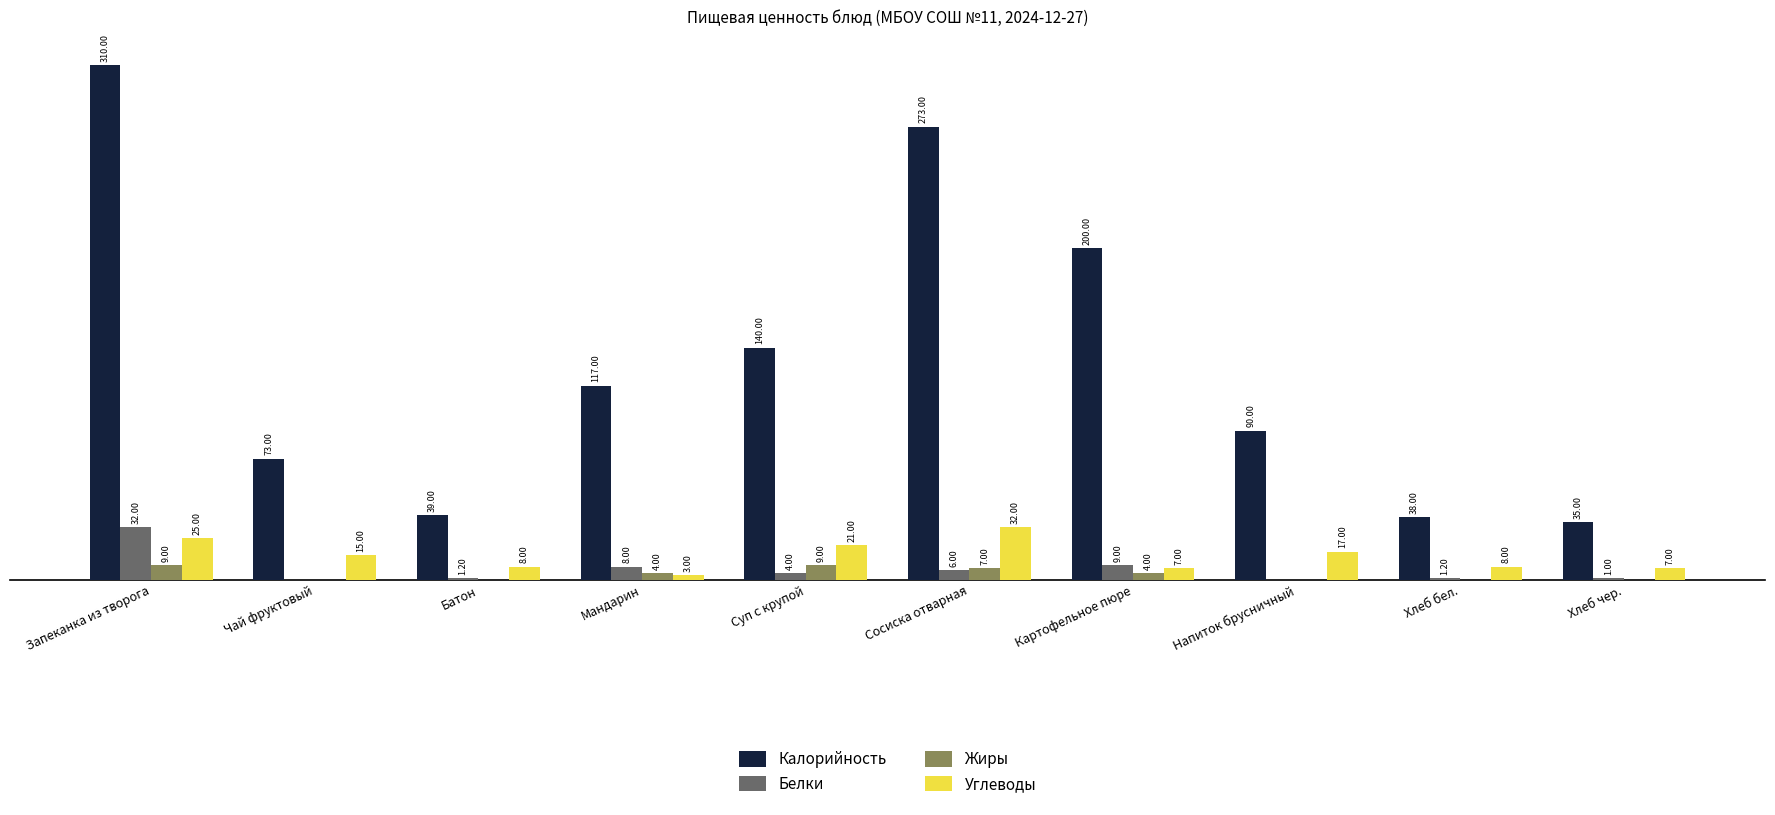

At which label does Жиры first exceed 4?

Запеканка из творога